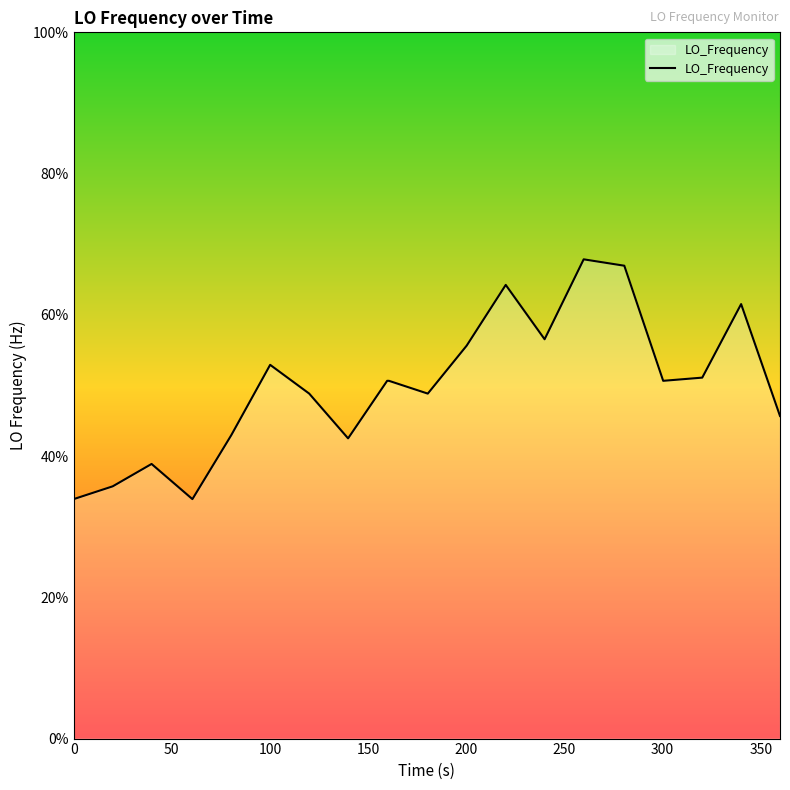

Reading left to right, what are all the values shown in this chart?

33.9	35.7	38.9	33.9	43.0	52.9	48.8	42.5	50.7	50.7	48.8	55.6	64.2	56.5	67.9	67.0	50.7	51.1	61.5	45.7